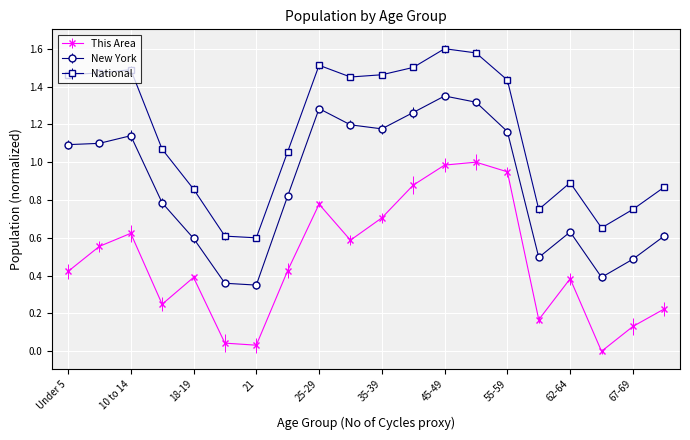

What is the highest value of the This Area series?

1.0